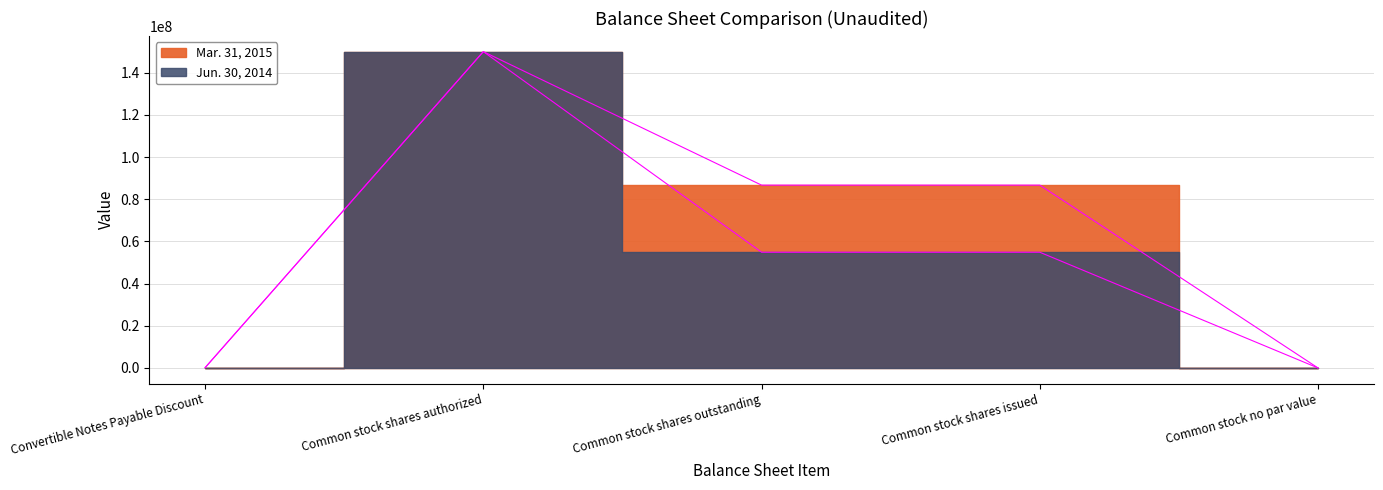

The value of Mar. 31, 2015 at Common stock no par value is 0. True or false?

True